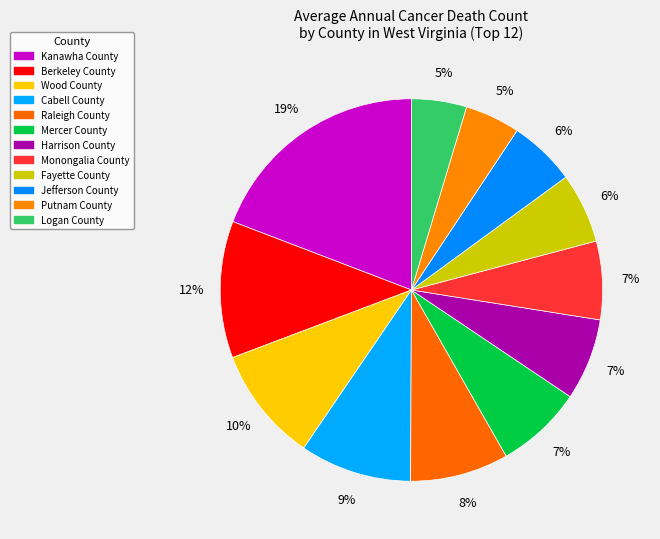

To the nearest percent, what portion does Harrison County represent?

7%